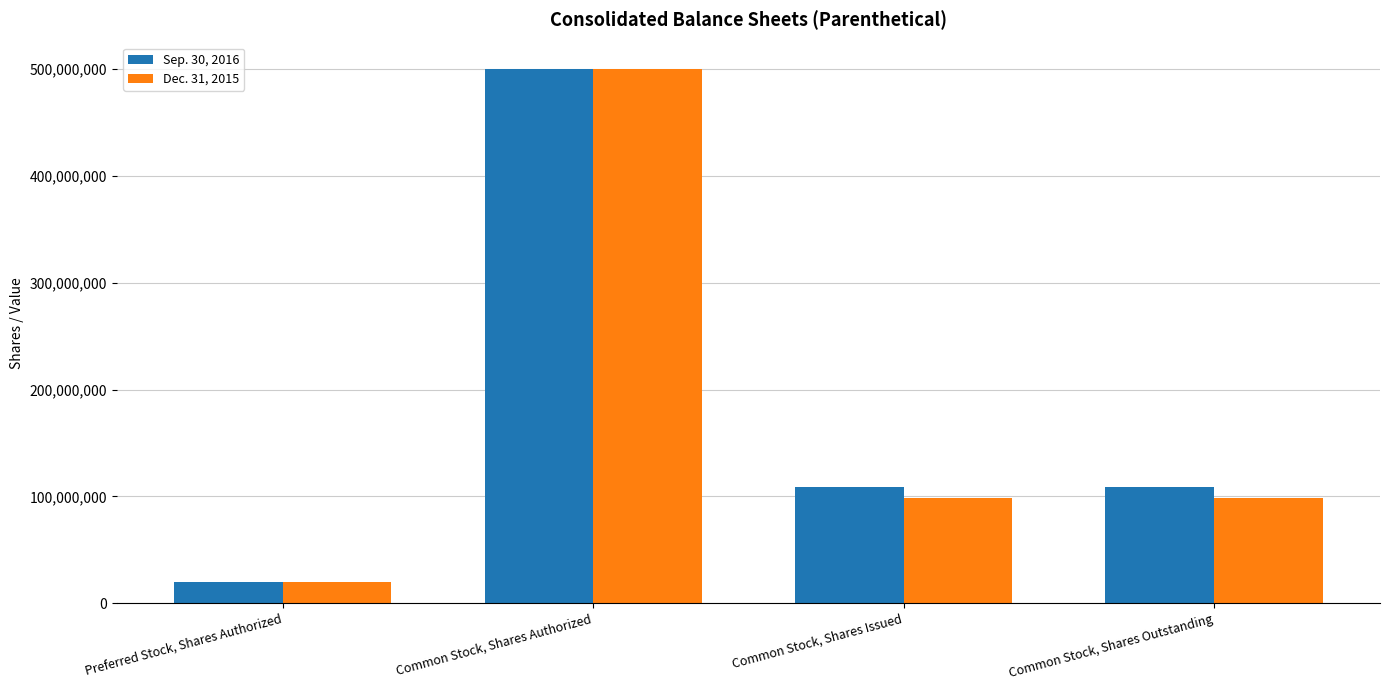

How many Dec. 31, 2015 values are between 98979174 and 500000000?

3